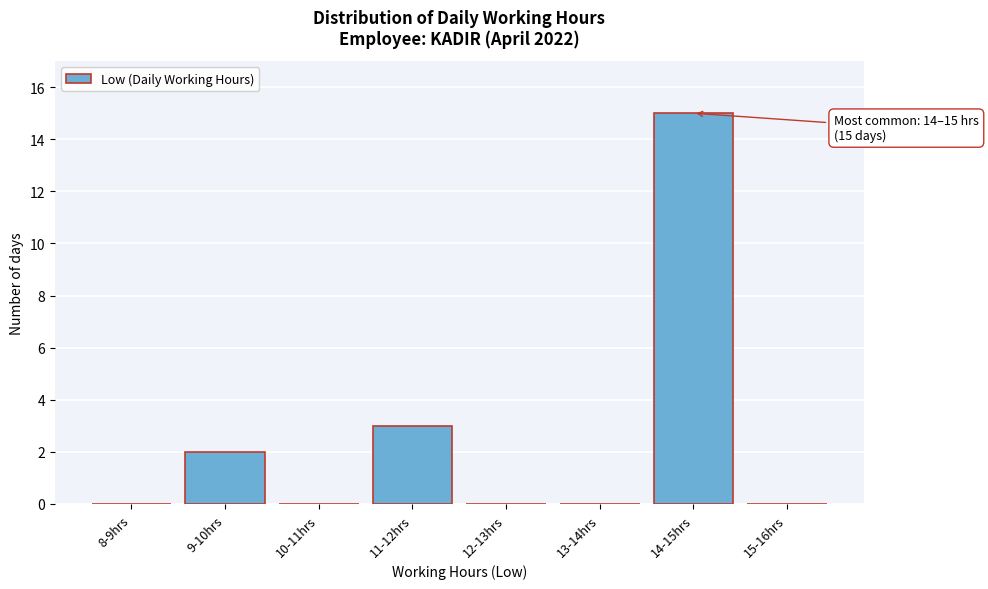

Reading right to left, what are all the values shown in this chart?

15-16hrs=0	14-15hrs=15	13-14hrs=0	12-13hrs=0	11-12hrs=3	10-11hrs=0	9-10hrs=2	8-9hrs=0